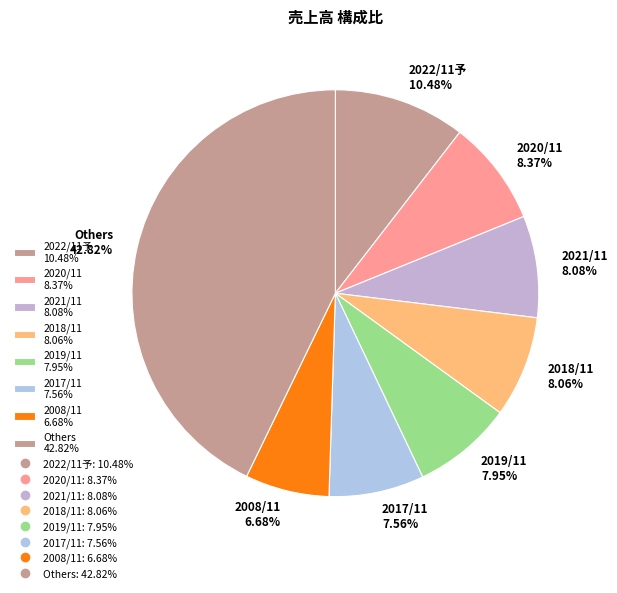

Between 2022/11予 10.48% and 2017/11 7.56%, which is larger?

2022/11予 10.48%